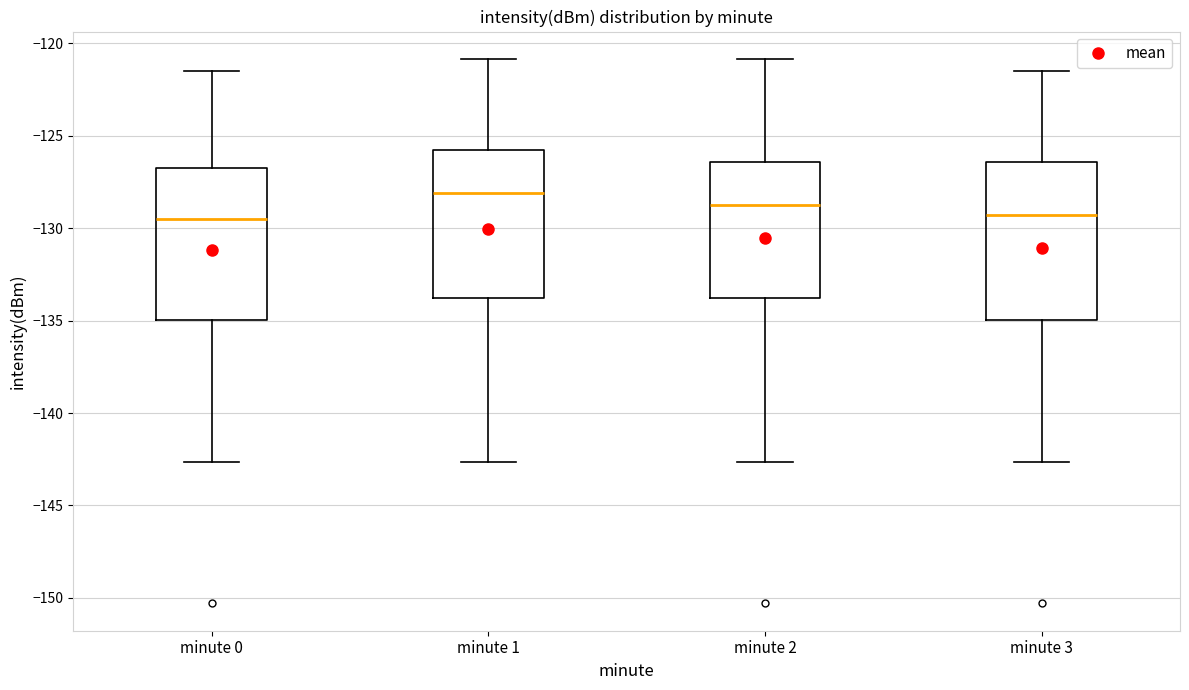

Reading left to right, read every box against the y-axis: the position of its median line, the range the box covers, and the ends of its whiskers. The values are not printed on the chart, so give them approximately, as read against the axis.

minute 0: median -129.5, box -135.0 to -126.5, whiskers -142.5 to -121.5
minute 1: median -128.0, box -134.0 to -126.0, whiskers -142.5 to -121.0
minute 2: median -128.5, box -134.0 to -126.5, whiskers -142.5 to -121.0
minute 3: median -129.5, box -135.0 to -126.5, whiskers -142.5 to -121.5